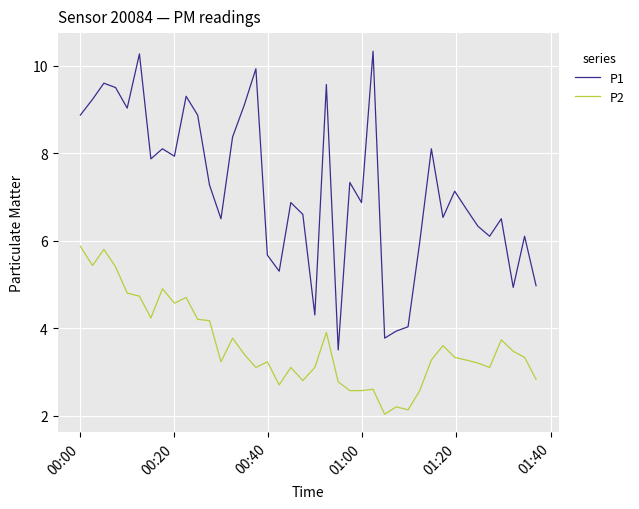

True or false: P1 and P2 intersect in this chart.

False